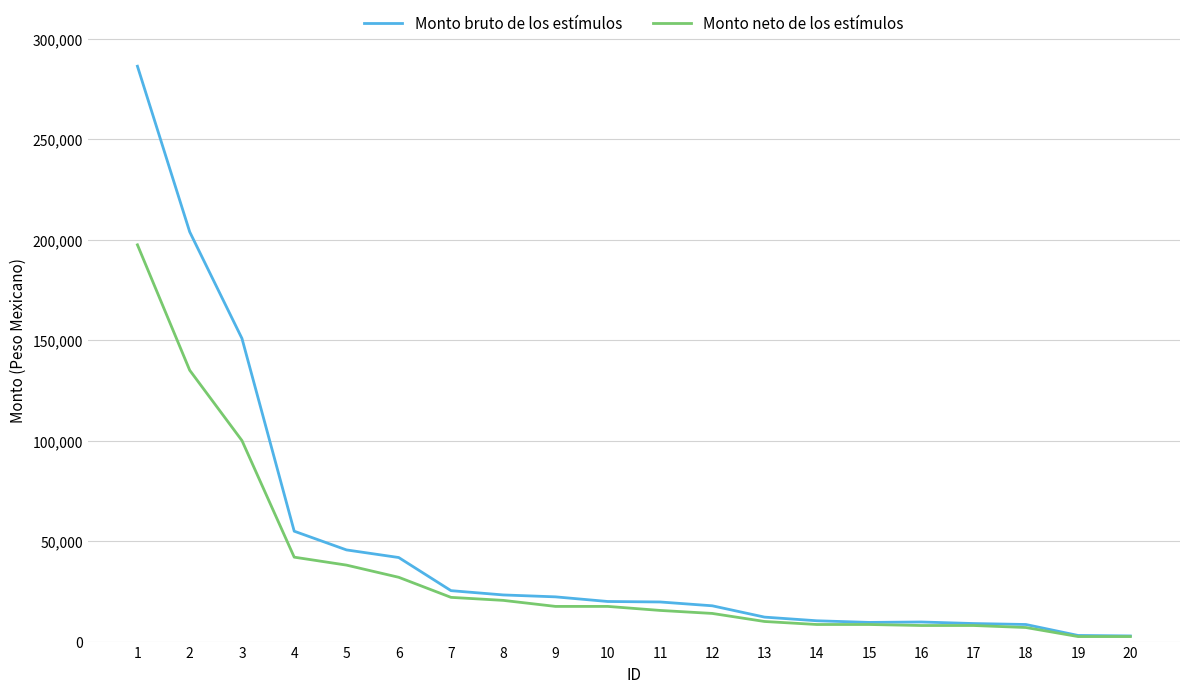

What are all the series names shown in the legend?

Monto bruto de los estímulos, Monto neto de los estímulos